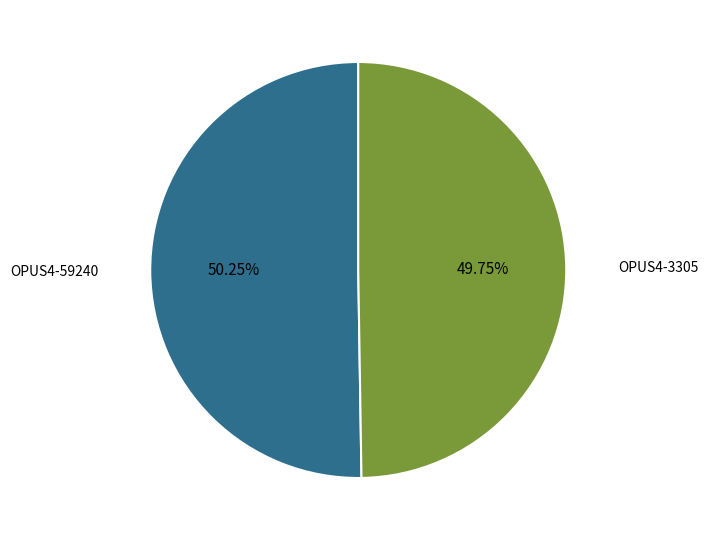

Is there a majority slice in this chart?

Yes